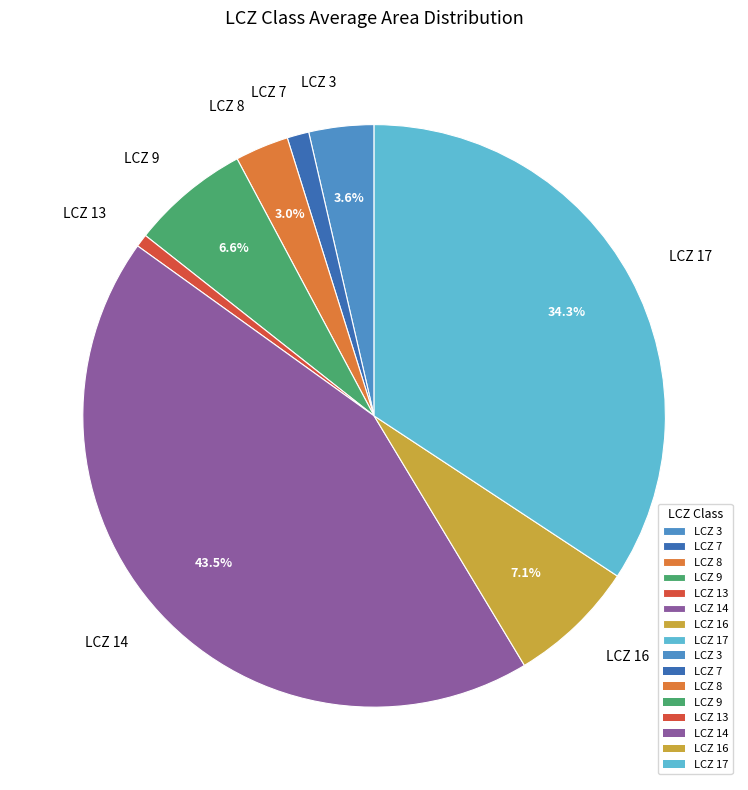

Which has a higher value, LCZ 8 or LCZ 16?

LCZ 16